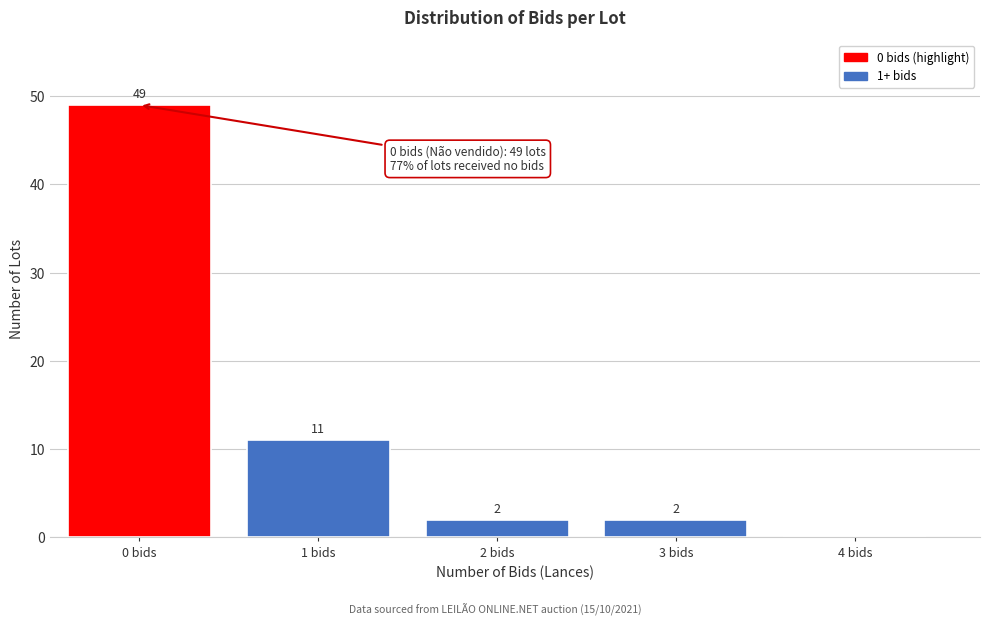

Reading left to right, what are all the values shown in this chart?

0 bids=49	1 bids=11	2 bids=2	3 bids=2	4 bids=0